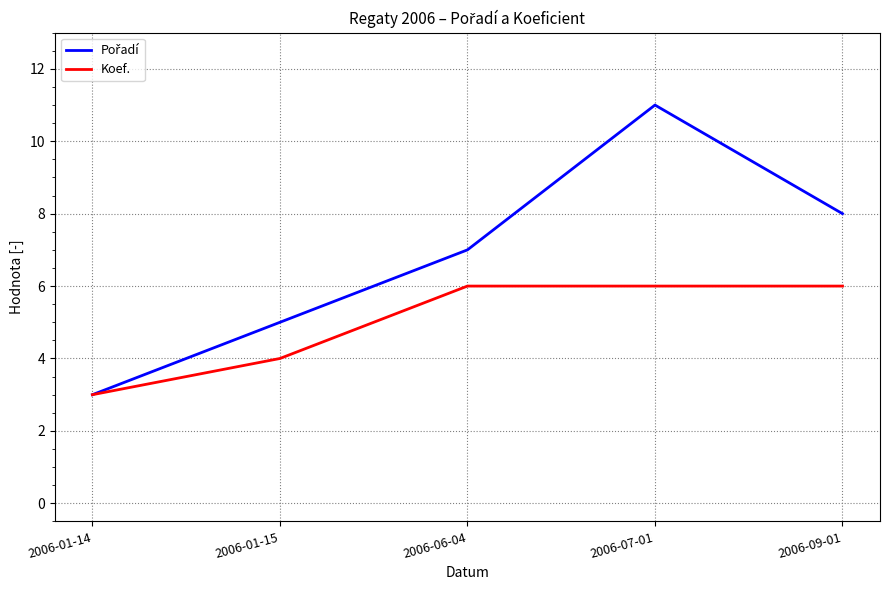

What is the difference between the highest and lowest values at 2006-06-04?

1